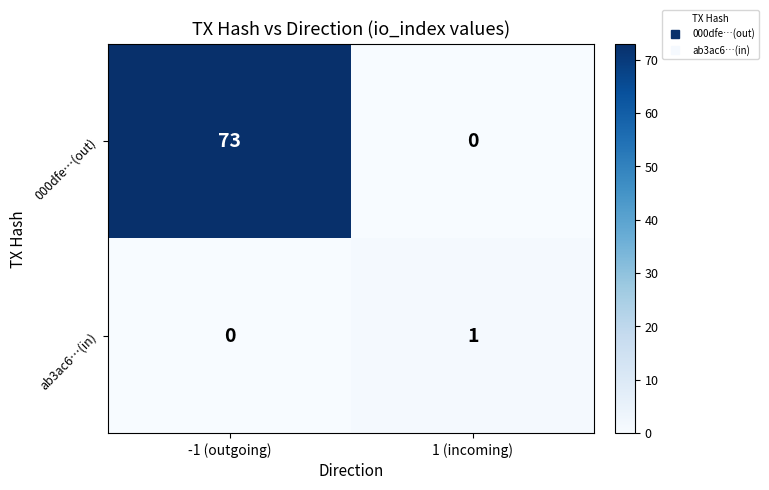

What is the sum of all 000dfe…(out) values?

73